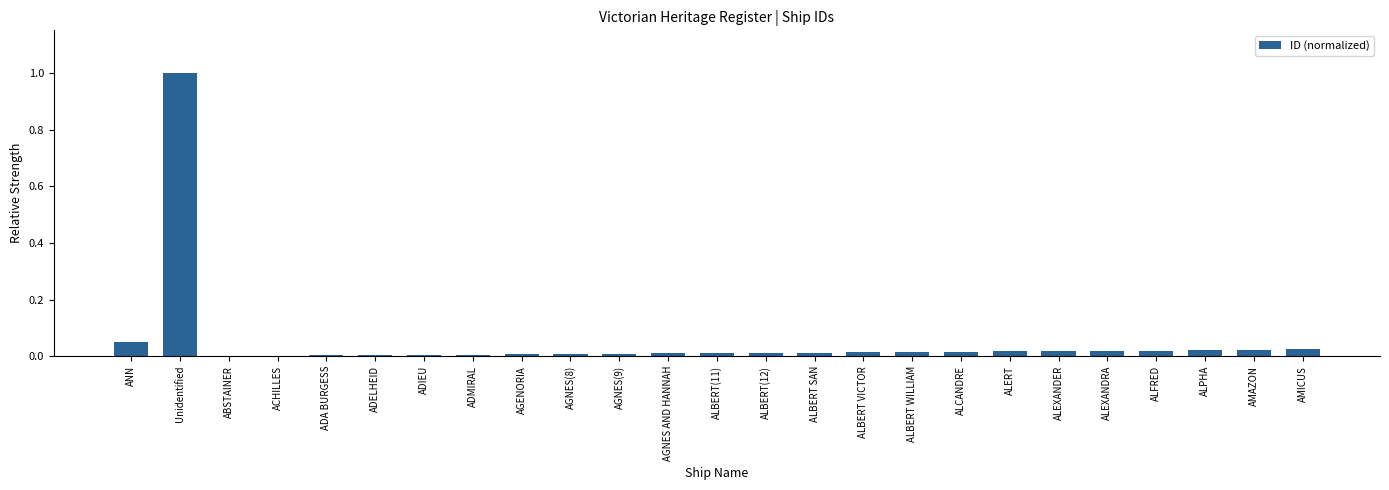

True or false: the data shows 1.0 at Unidentified.

True